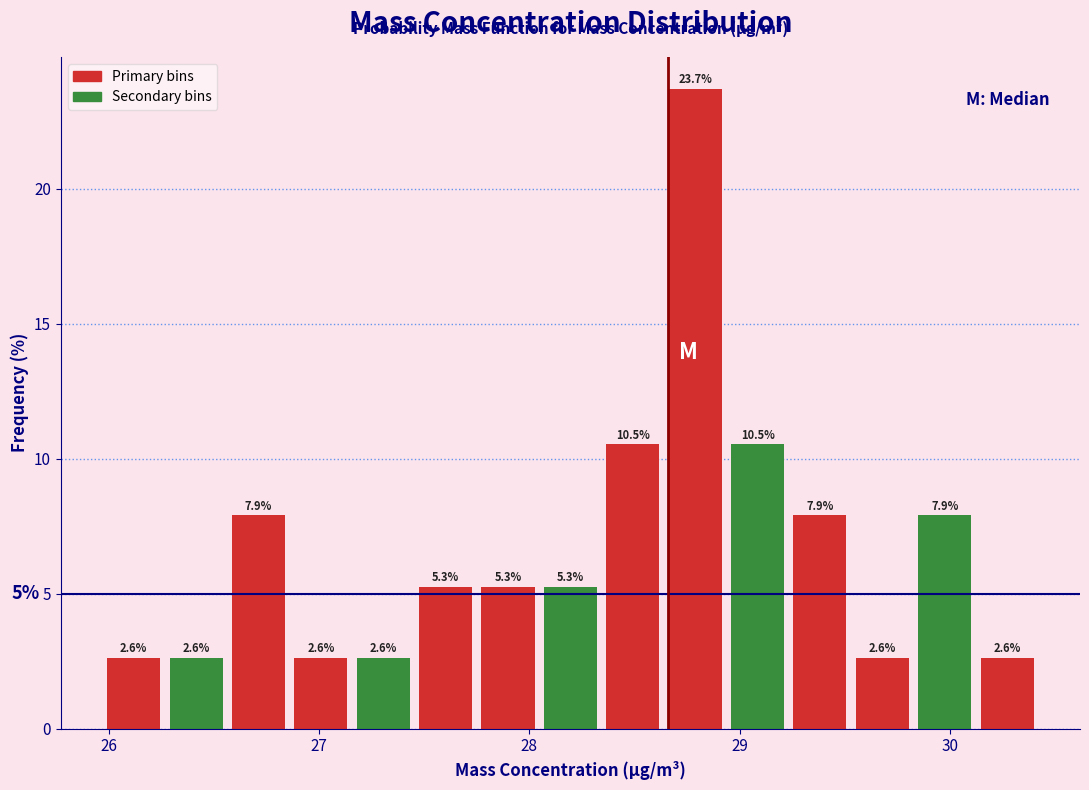

Read against the x-axis, roughly where is the centre of the tallest bar?

28.8